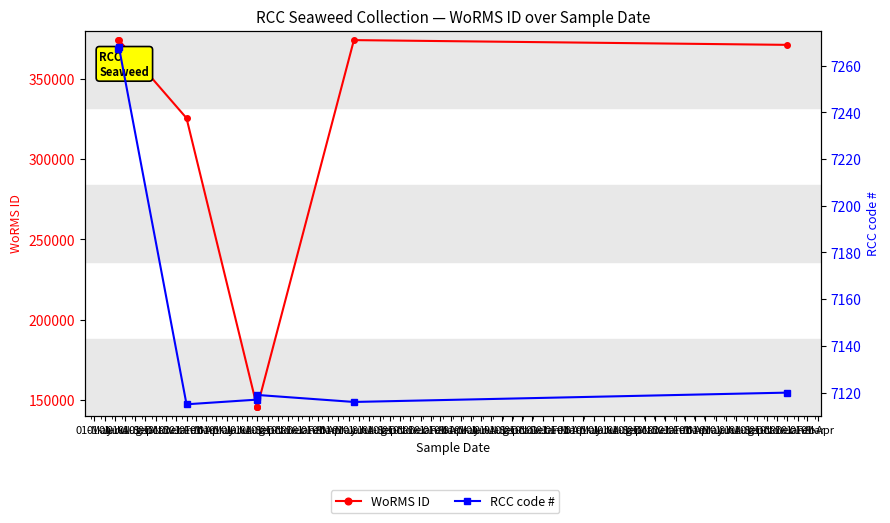

Where is RCC code # nearest to the value 7191?

01-Jan